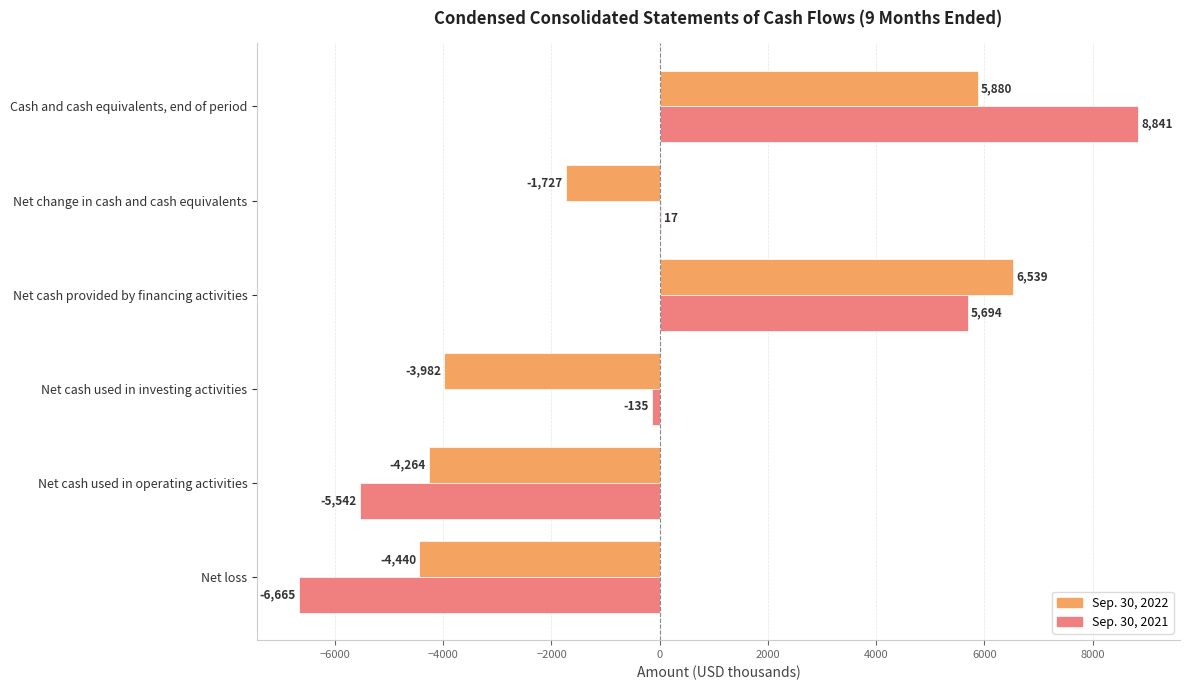

At which label is Sep. 30, 2022 closest to 1049?

Net change in cash and cash equivalents